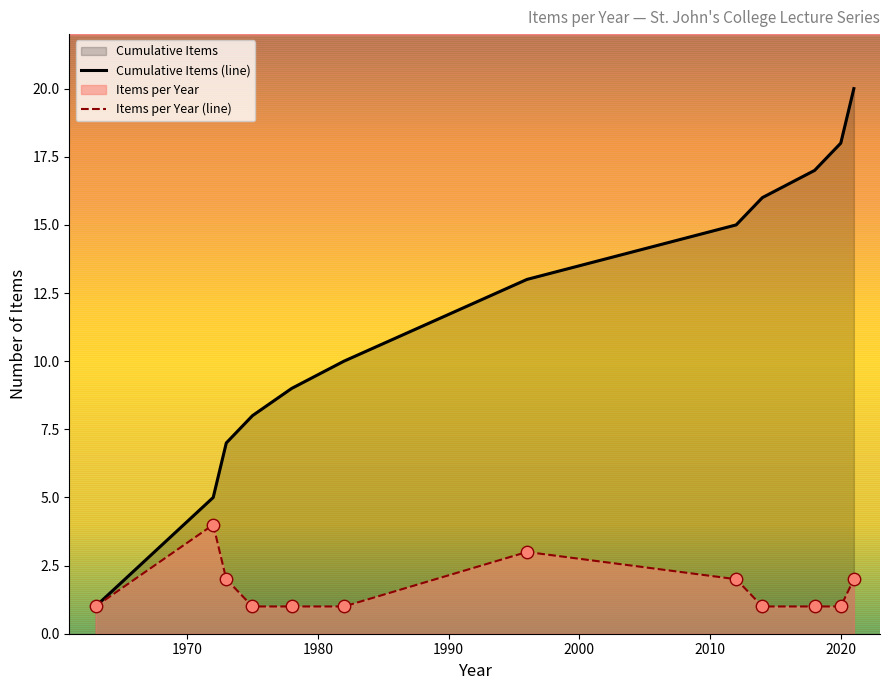

Which series contains the lowest Y value?

Cumulative Items (line)